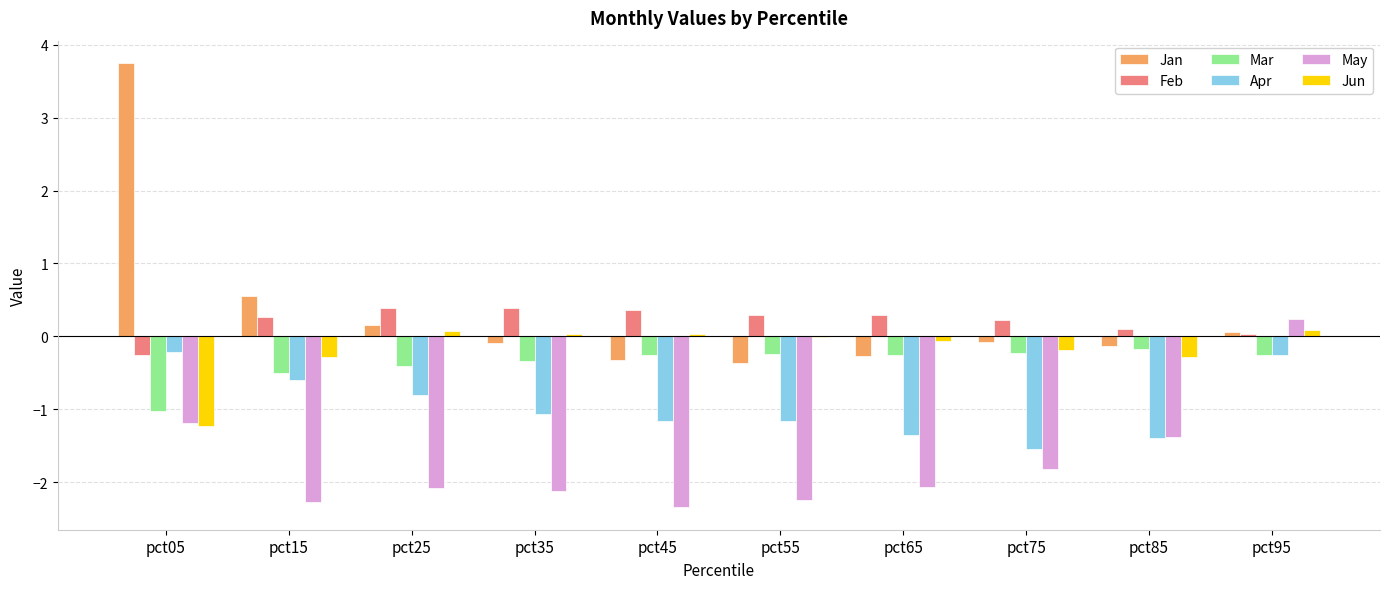

Does the chart contain stacked bars?

No